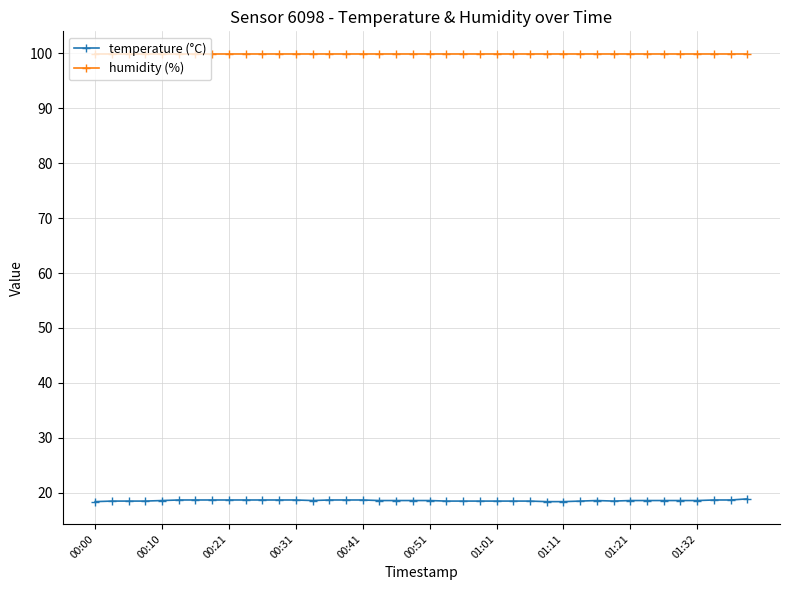

True or false: humidity (%) and temperature (°C) cross at least once.

False